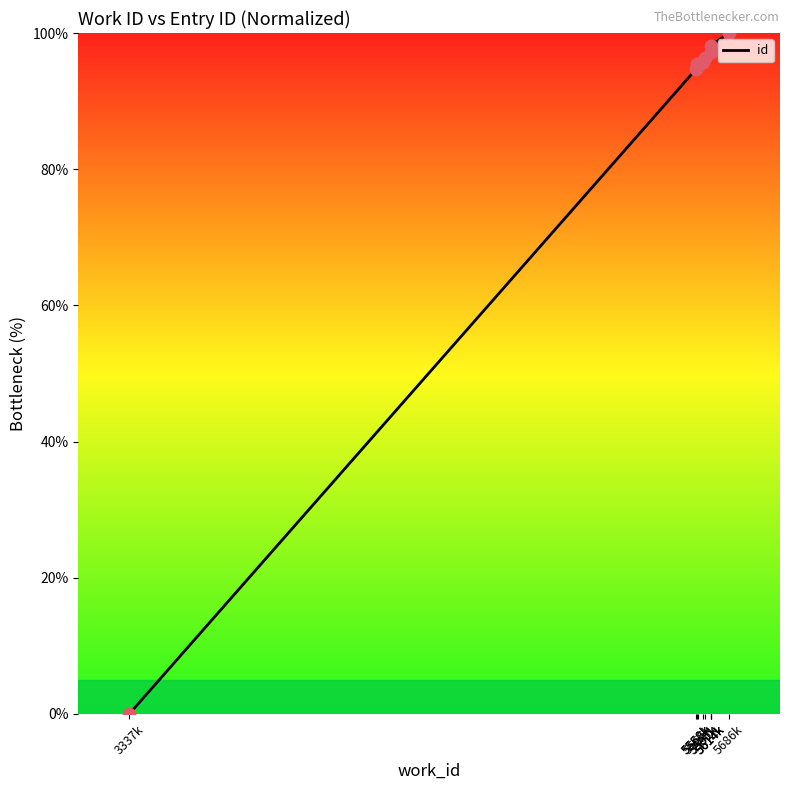

What is the ratio of the value at 5686k to the value at 5585k?

1.0